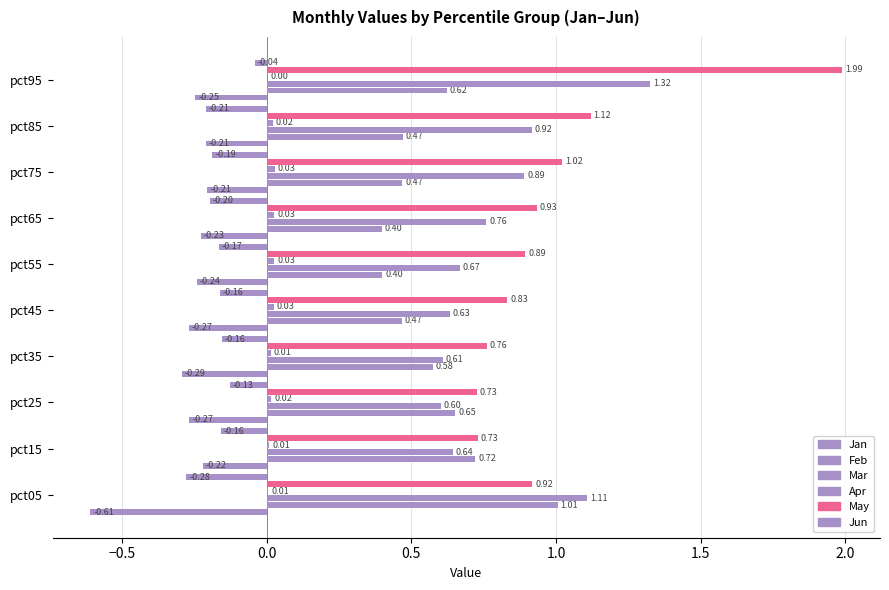

Which series has the widest spread of values?

May